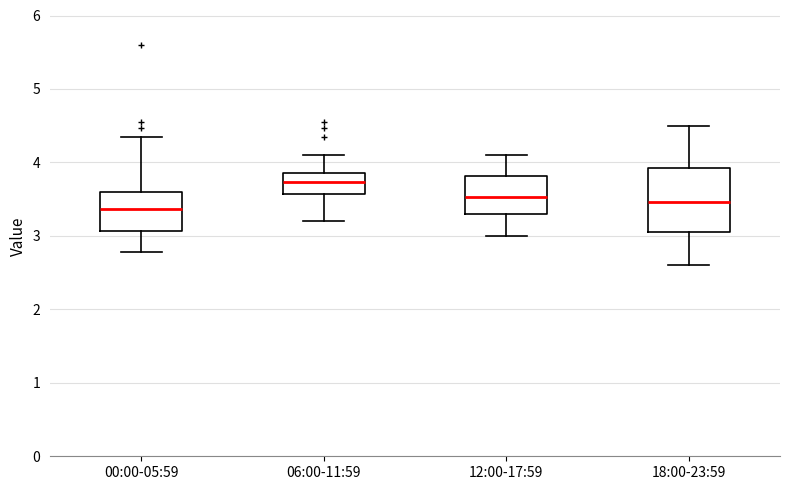

Reading left to right, transcribe this box plot: for each box, give where its median line is, the range the box spans, and where its two whiskers end, as read against the y-axis. The values are not printed on the chart, so give them approximately, as read against the axis.

00:00-05:59: median 3.4, box 3.1 to 3.6, whiskers 2.8 to 4.4
06:00-11:59: median 3.7, box 3.6 to 3.9, whiskers 3.2 to 4.1
12:00-17:59: median 3.5, box 3.3 to 3.8, whiskers 3.0 to 4.1
18:00-23:59: median 3.5, box 3.1 to 3.9, whiskers 2.6 to 4.5